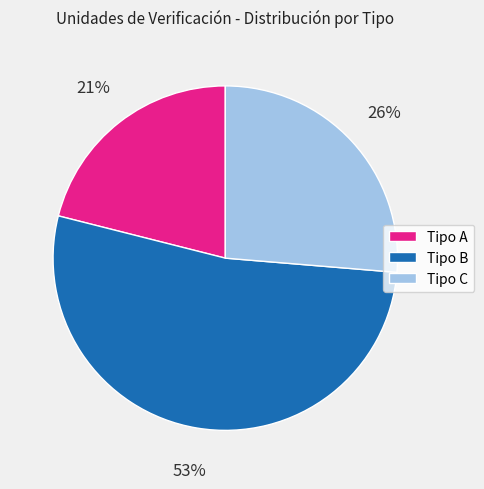

What is the smallest slice in the pie chart?

Tipo A